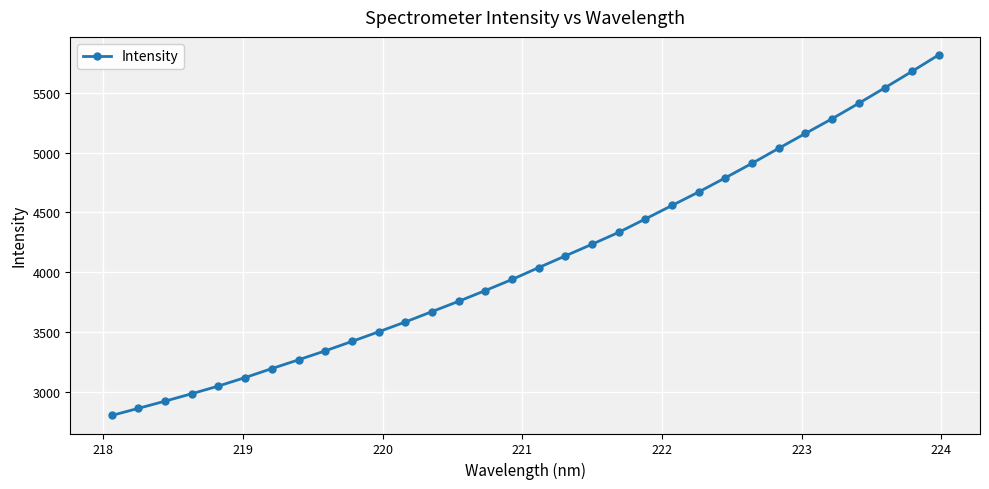

What is the value of the 15th point from the left?

3847.1